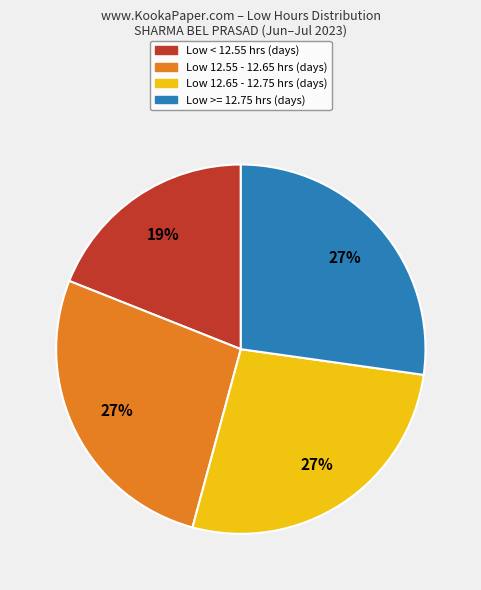

Is there a majority slice in this chart?

No